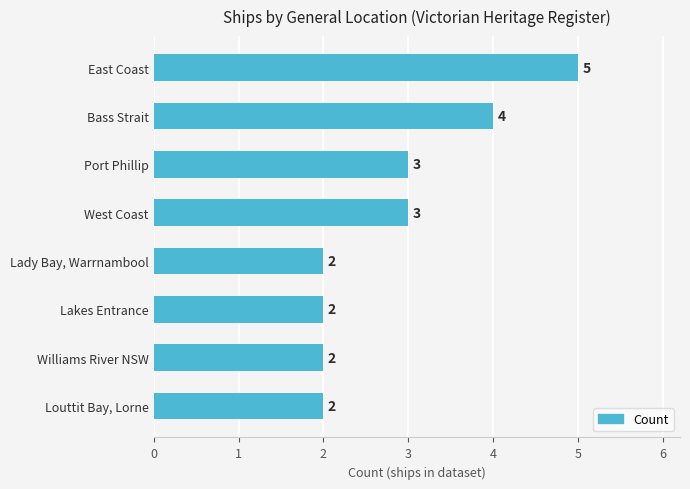

What is the label of the 7th bar from the bottom?

Bass Strait